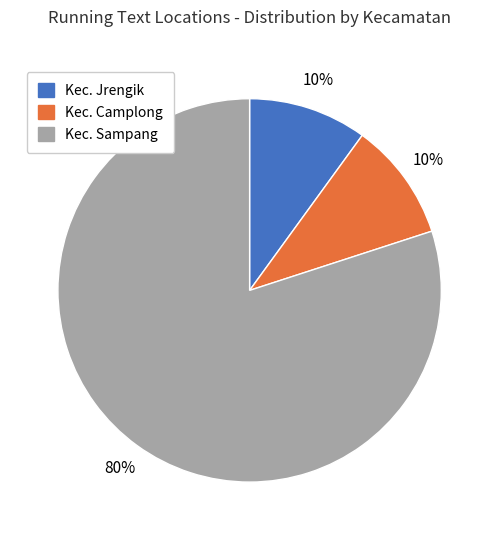

To the nearest percent, what is the difference between the largest and smallest slice percentages?

70%